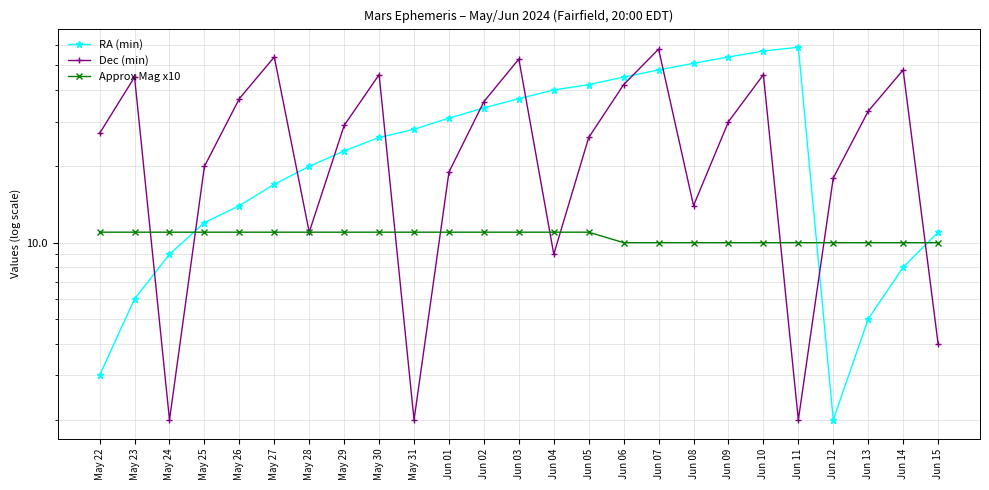

True or false: Approx Mag x10 has a value of 3 at Jun 03.

False